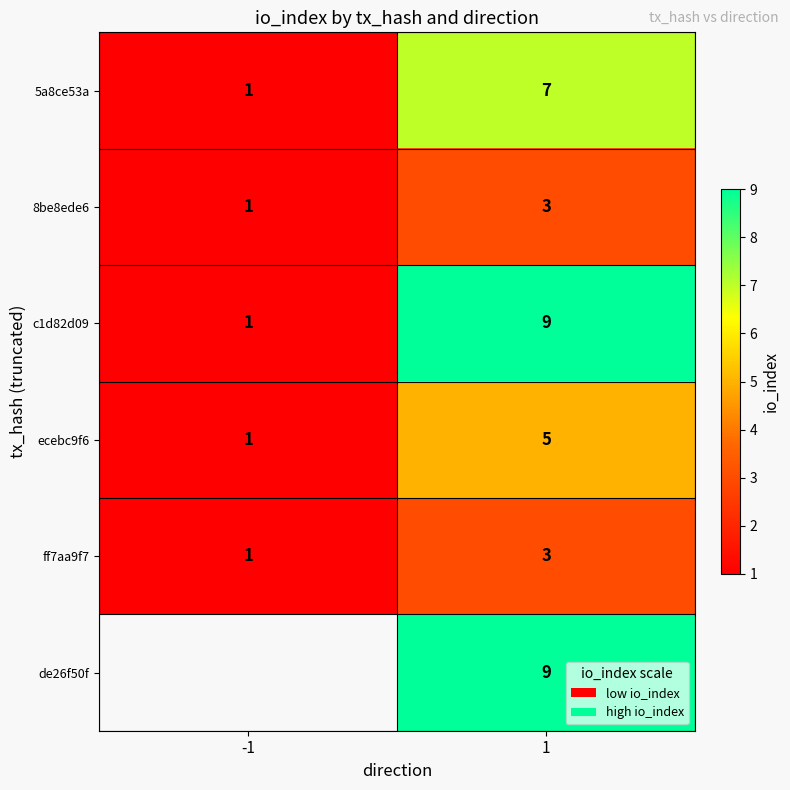

List the labels in order of c1d82d09 value, largest first.

1, -1